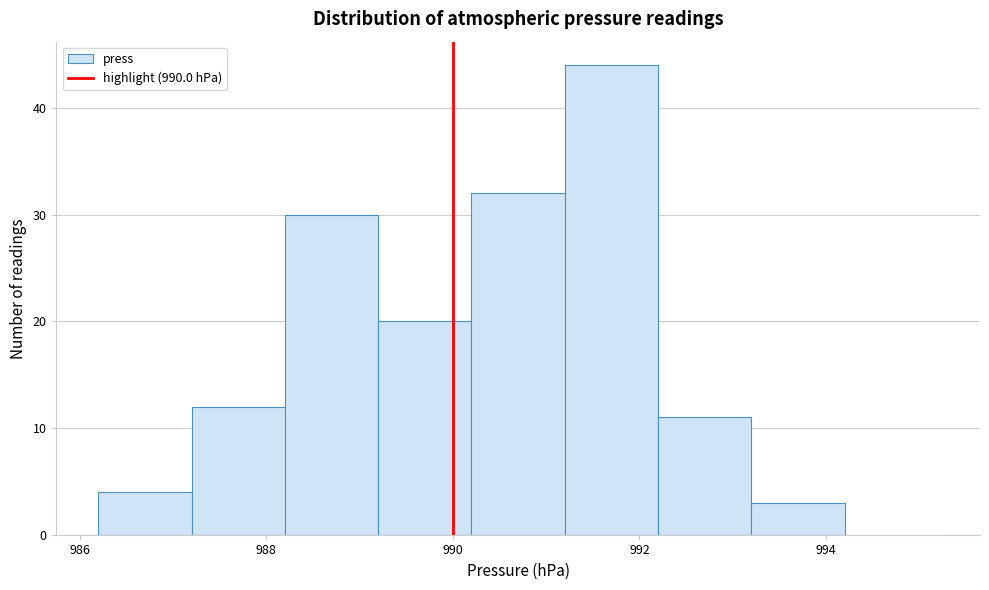

What is the height of the bar covering 989.2 to 990.2 on the x-axis? The values are not printed on the chart, so give them approximately, as read against the axis.

20